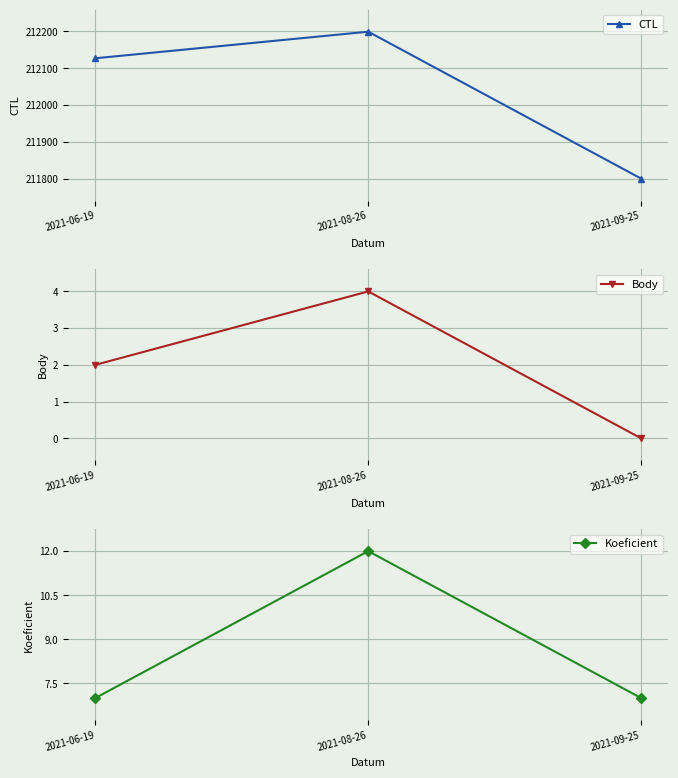

Does the chart display data point markers on the line(s)?

Yes